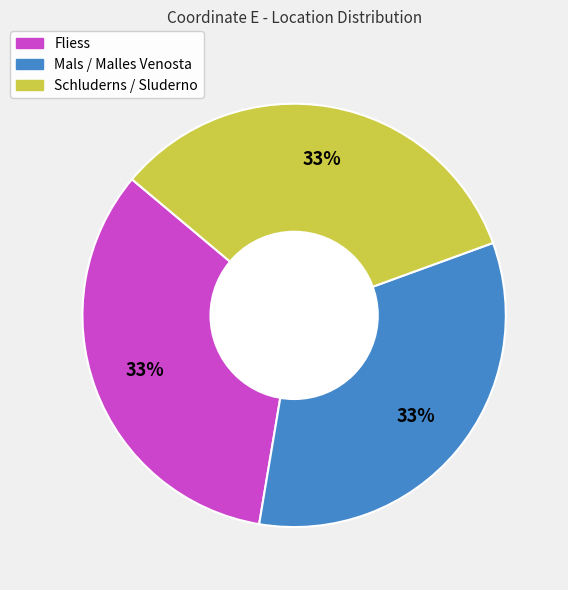

Combined, do Mals / Malles Venosta and Schluderns / Sluderno account for over 50%?

Yes